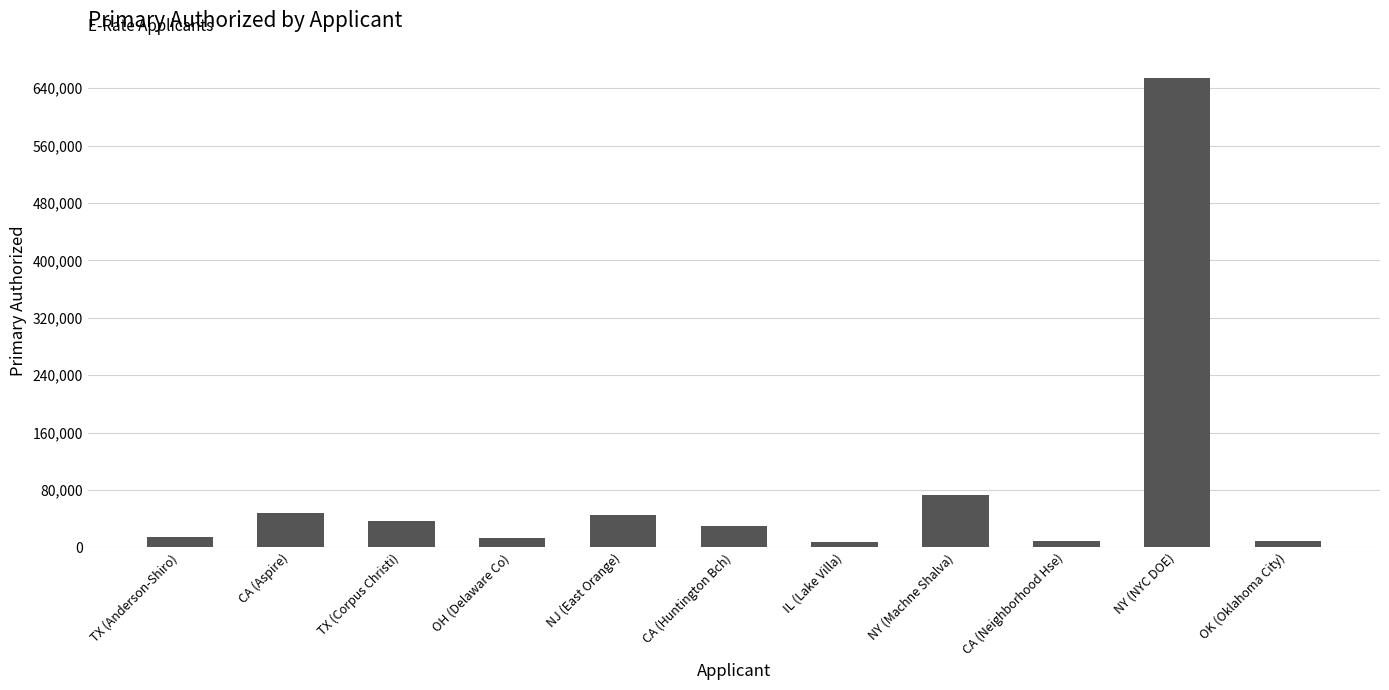

What is the difference between the values at OH (Delaware Co) and OK (Oklahoma City)?

4413